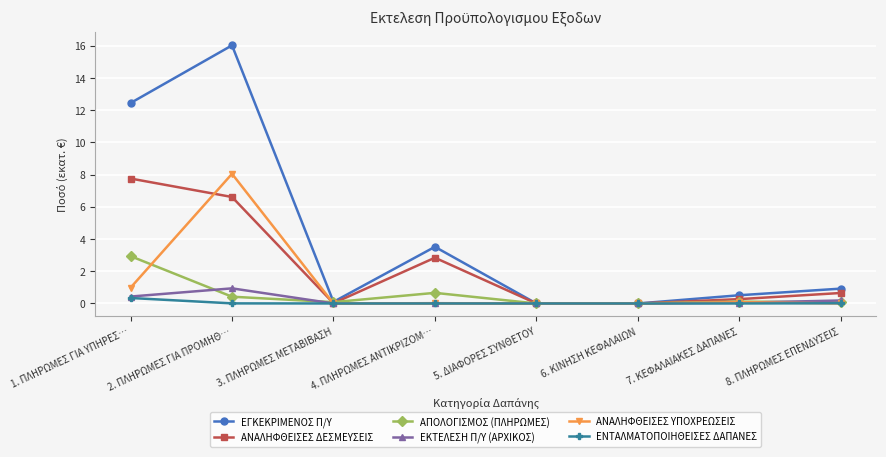

True or false: ΕΓΚΕΚΡΙΜΕΝΟΣ Π/Υ has more than 2 interior local peaks.

False